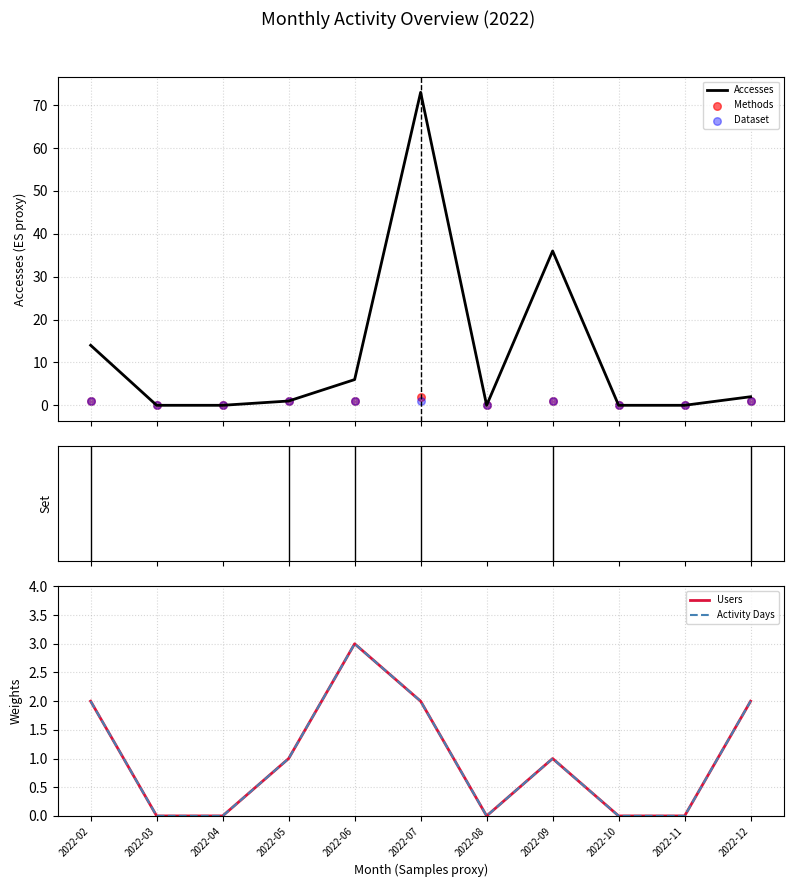

What is the total value across all series at 2022-06?

14